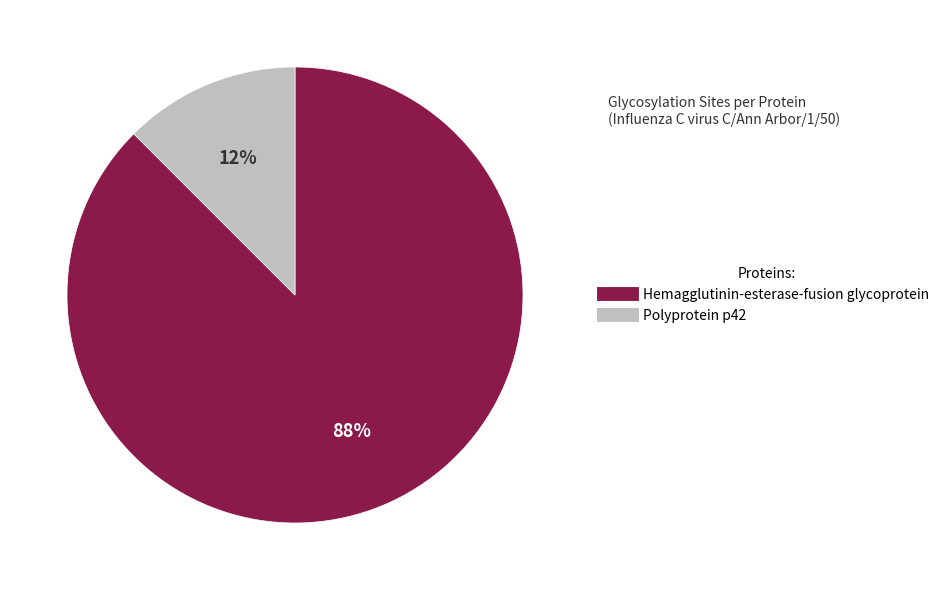

Combined, do Hemagglutinin-esterase-fusion glycoprotein and Polyprotein p42 account for over 50%?

Yes